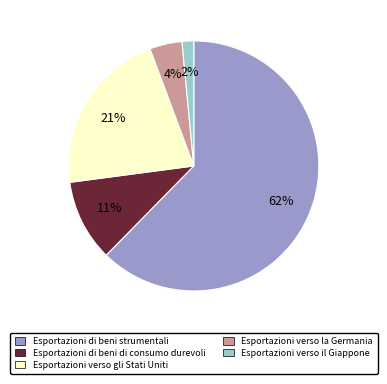

Does Esportazioni di beni strumentali account for over 50% of the chart?

Yes